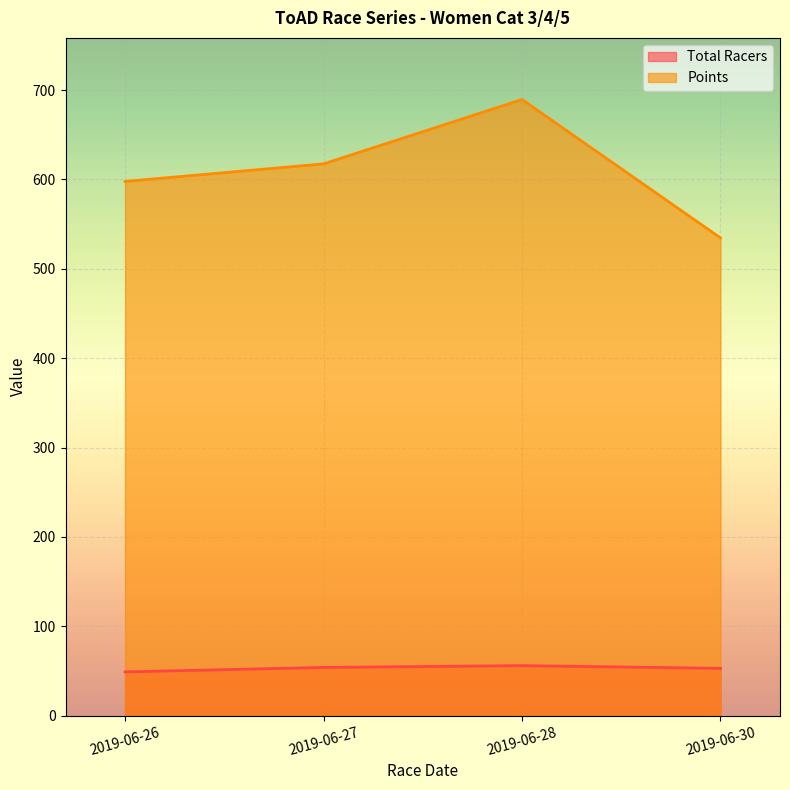

Is the value of Points at 2019-06-30 greater than the value of Total Racers at 2019-06-28?

Yes